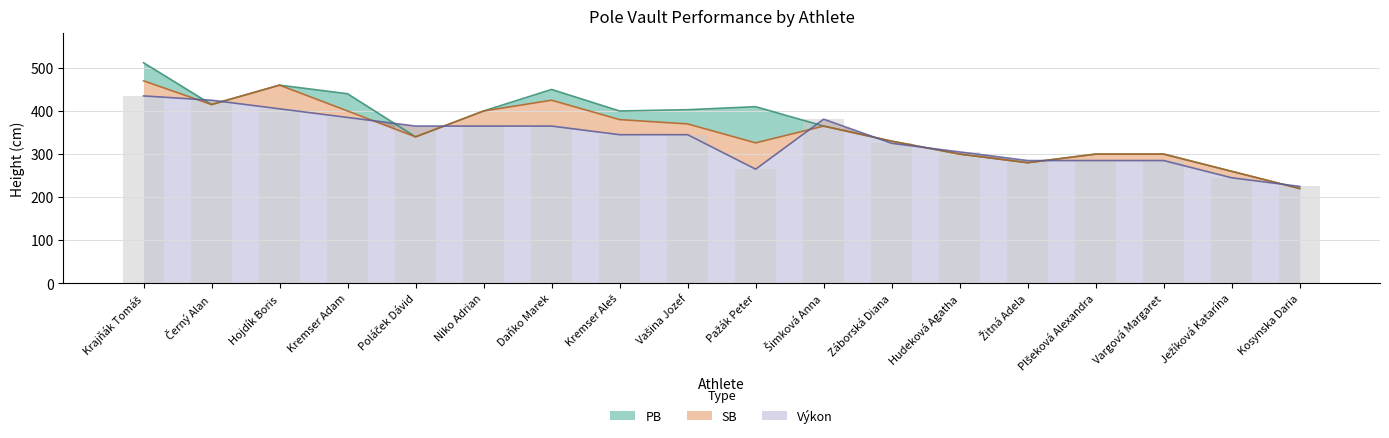

At Kremser Aleš, list the series in order from largest to smallest.

PB, SB, Výkon